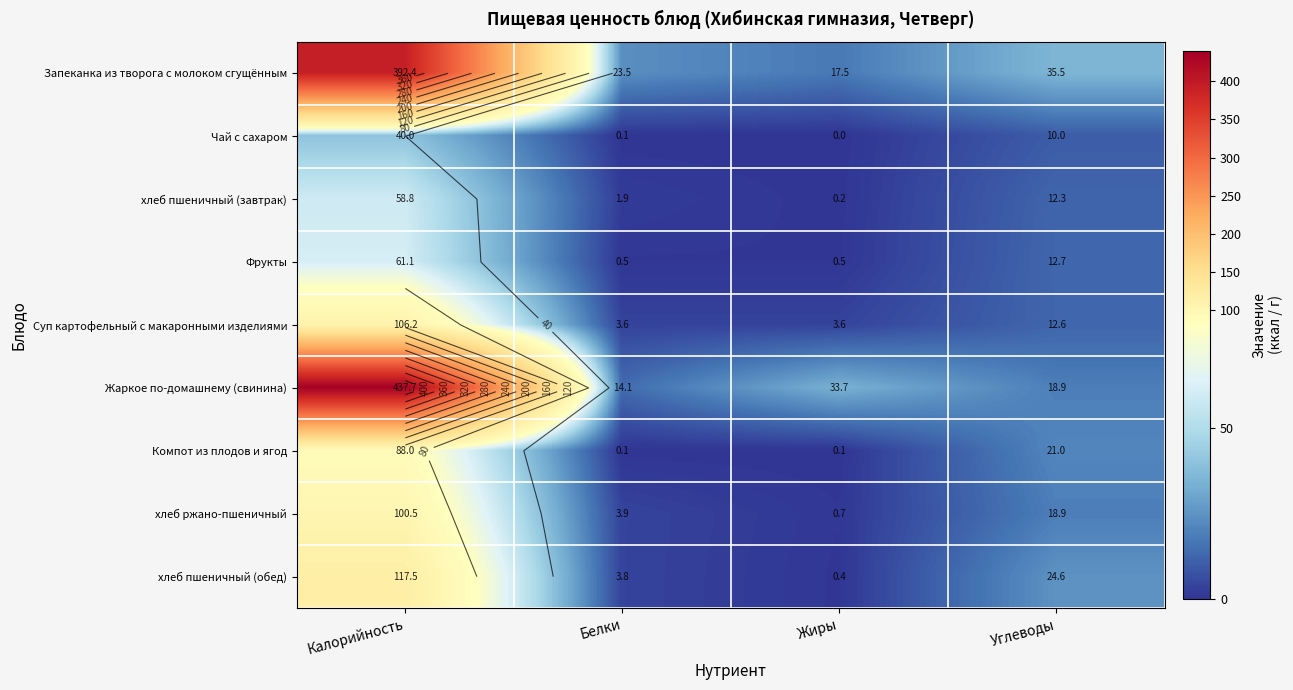

At which category is the sum across all series the highest?

Калорийность